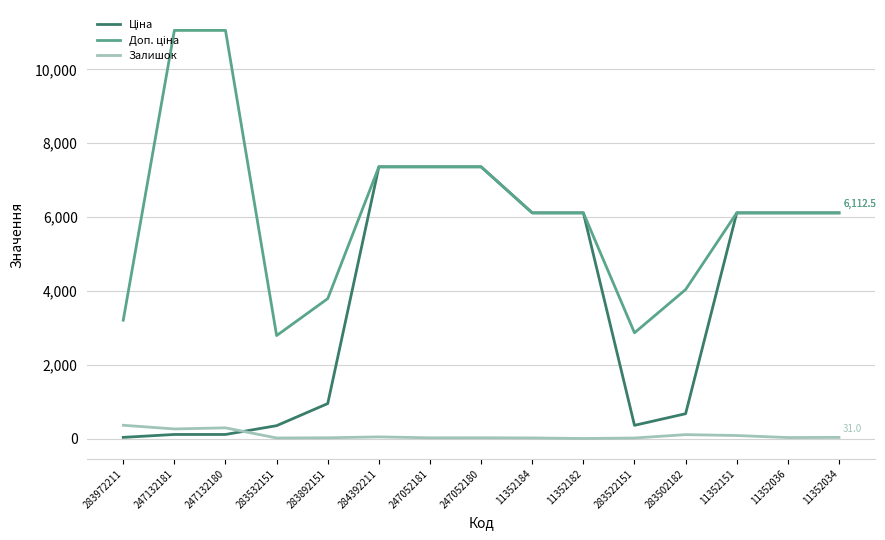

What is the highest value of the Залишок series?

360.0